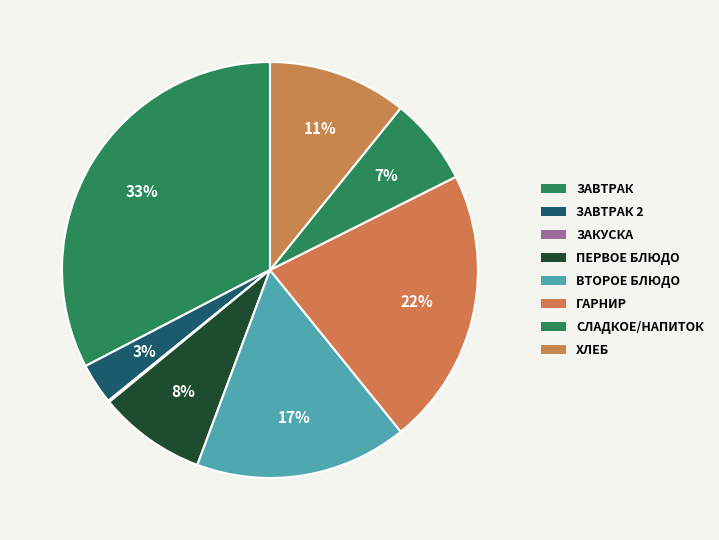

Does any single category account for the majority?

No